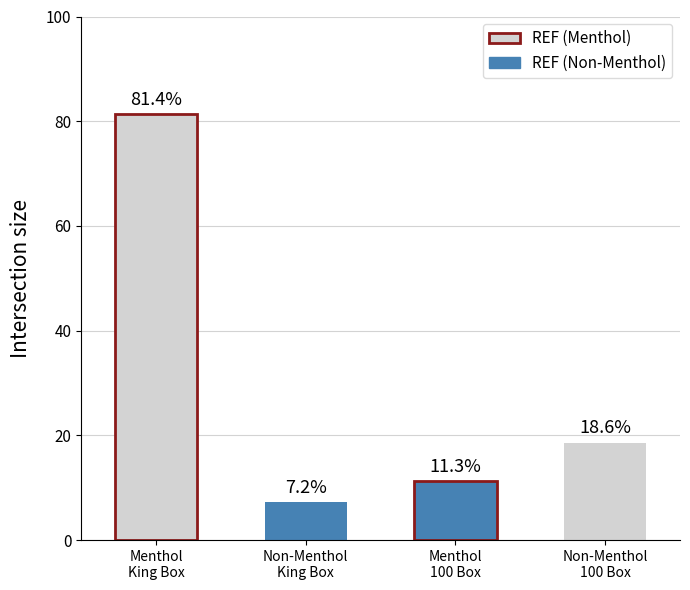

What is the label of the 3rd bar from the right?

Non-Menthol
King Box